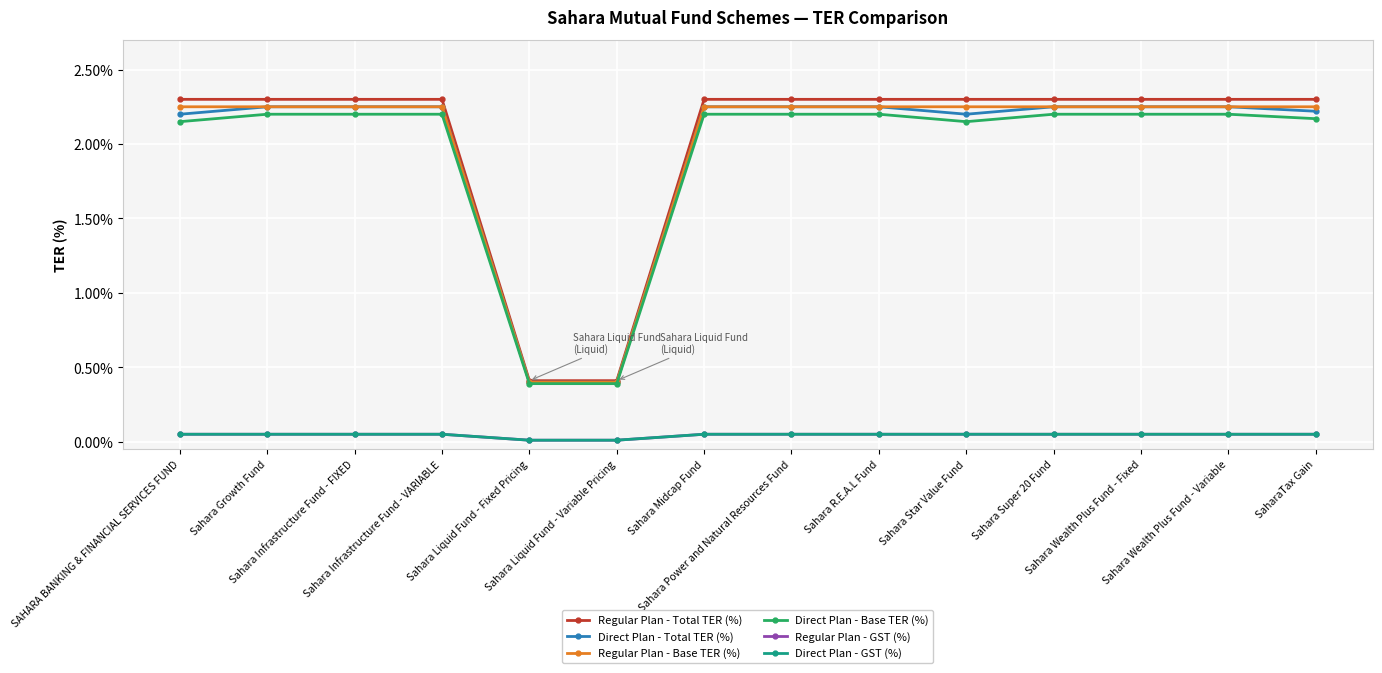

How many lines are shown in the chart?

6